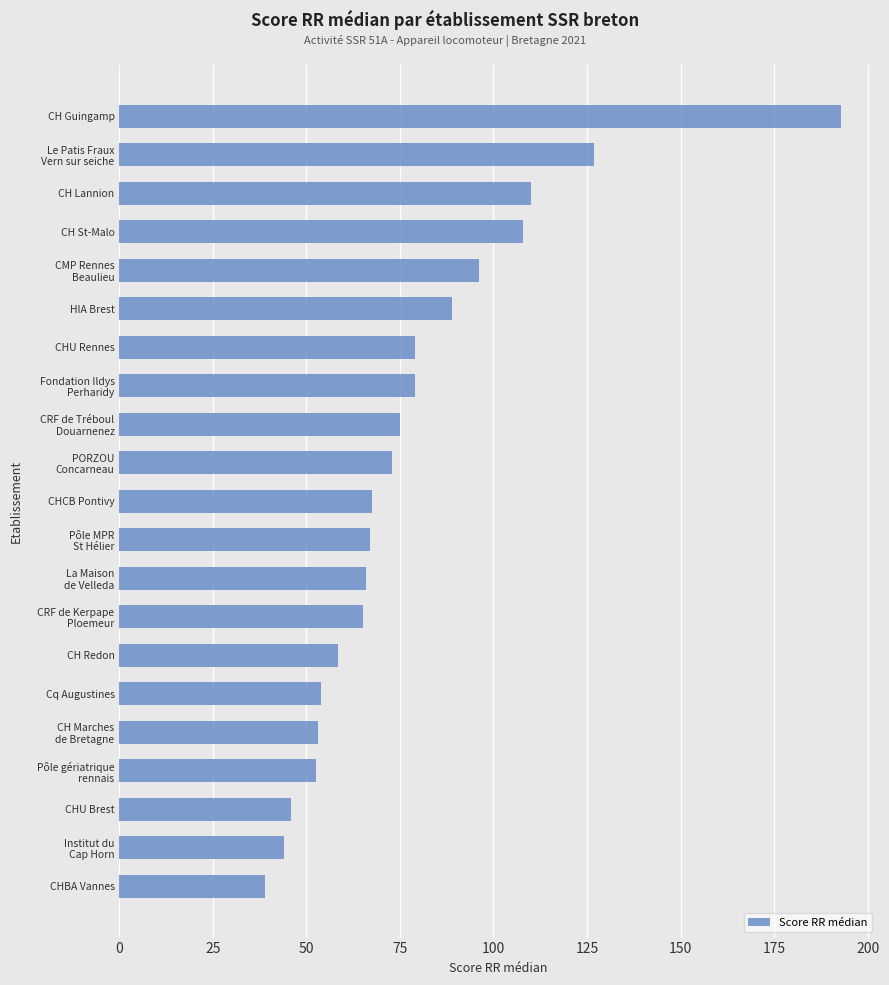

Is it true that the value at HIA Brest is 89.0?

True